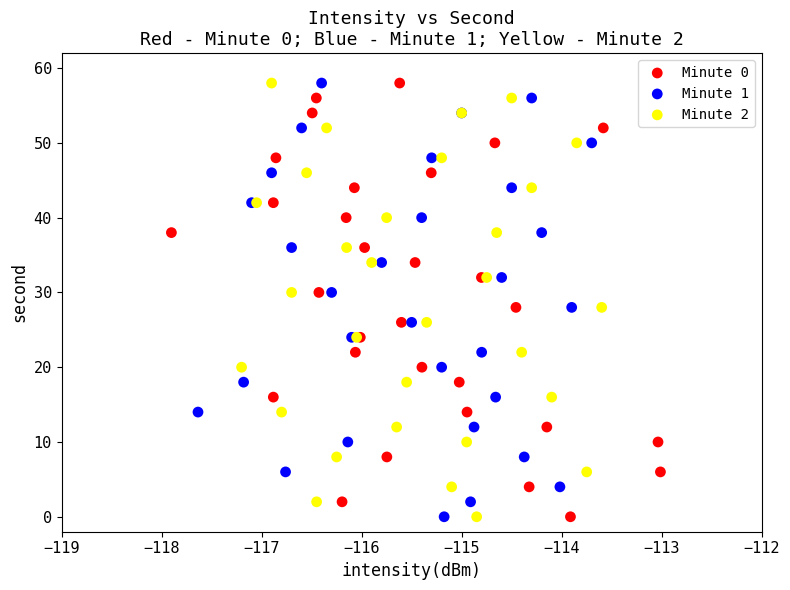

What are all the series names shown in the legend?

Minute 0, Minute 1, Minute 2